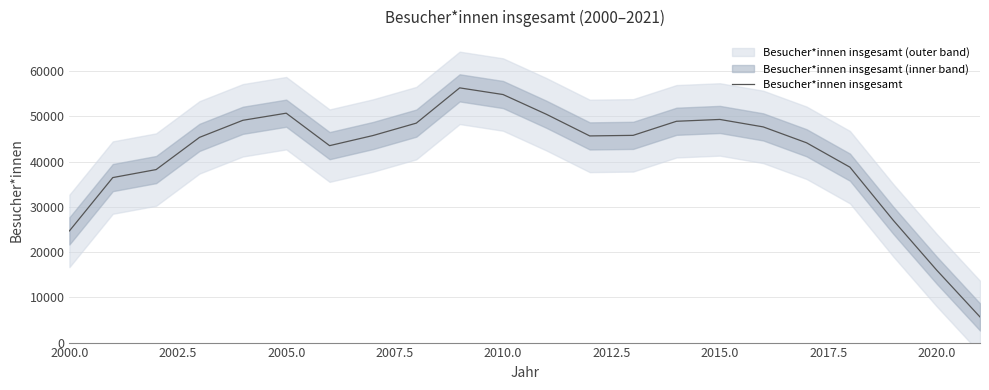

What is the highest value of the Besucher*innen insgesamt series?

56270.0